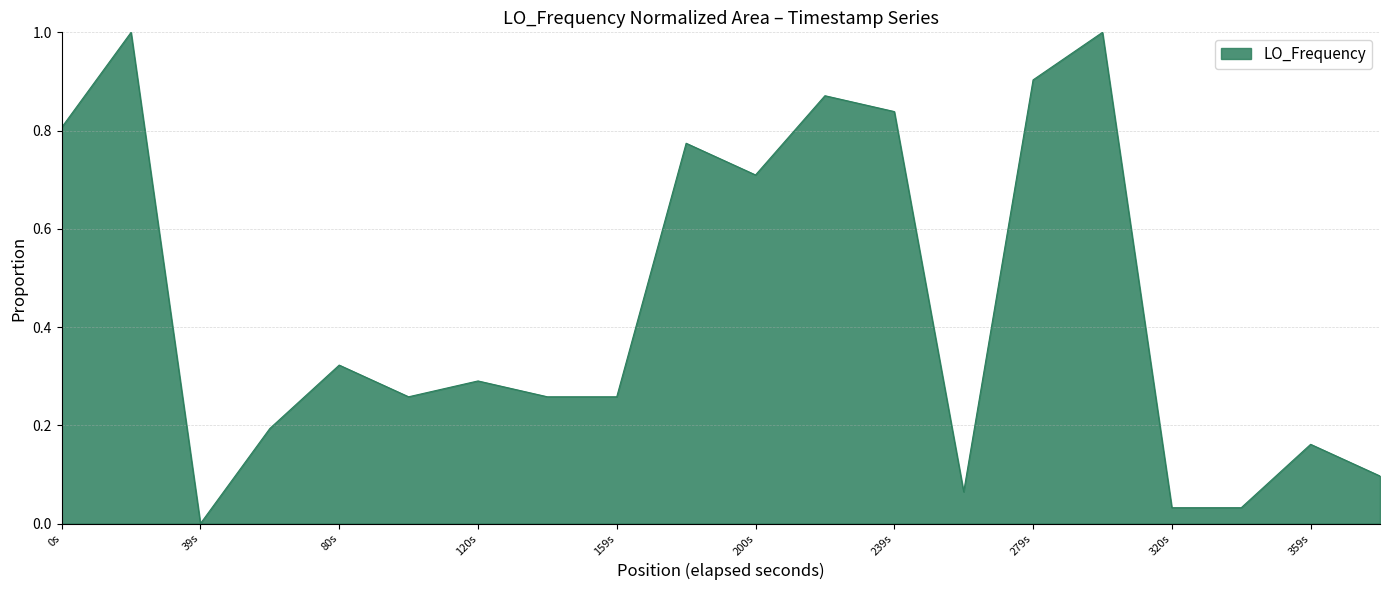

What is the maximum value shown in the chart?

1.0